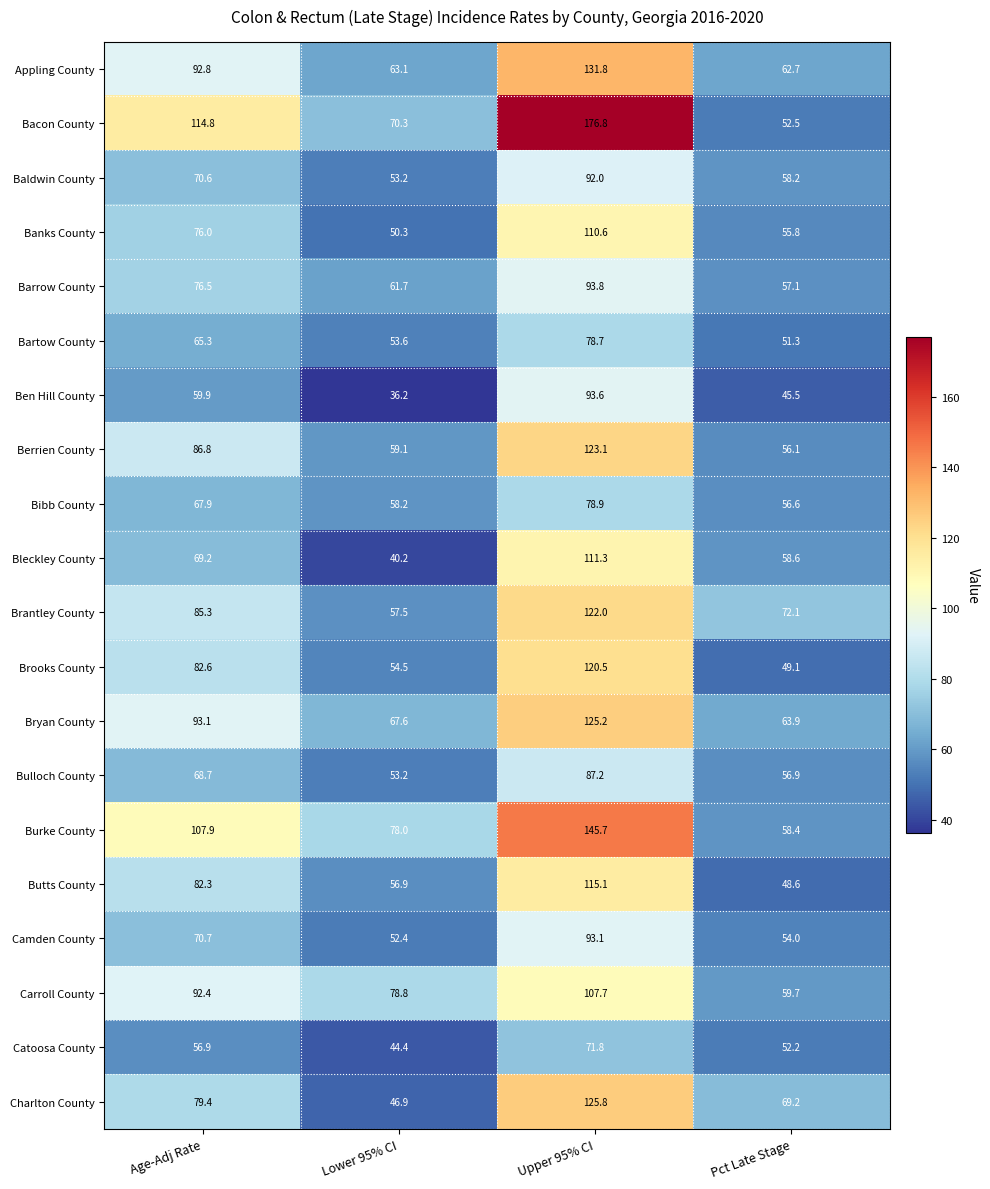

What is the difference between the maximum and minimum values in the Bacon County series?

124.3